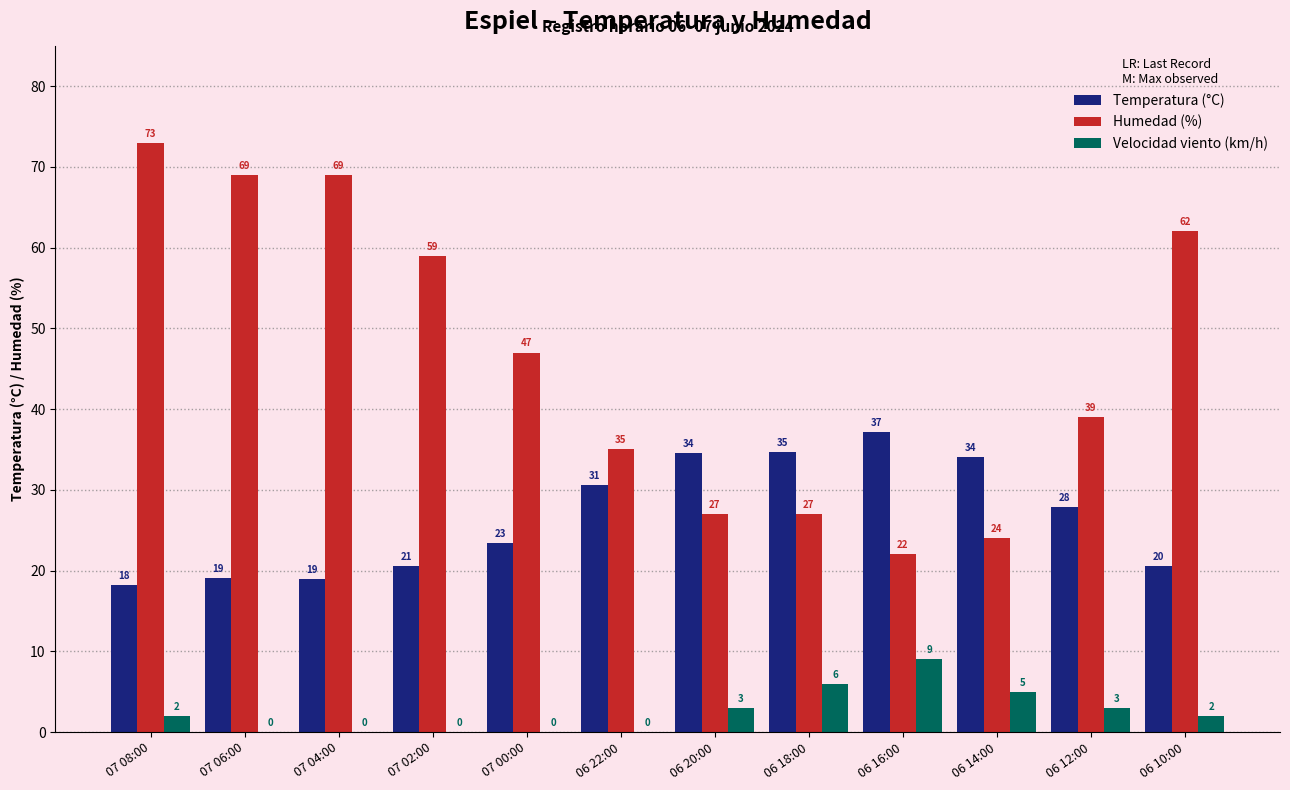

What is the total value across all series at 06 12:00?

69.9